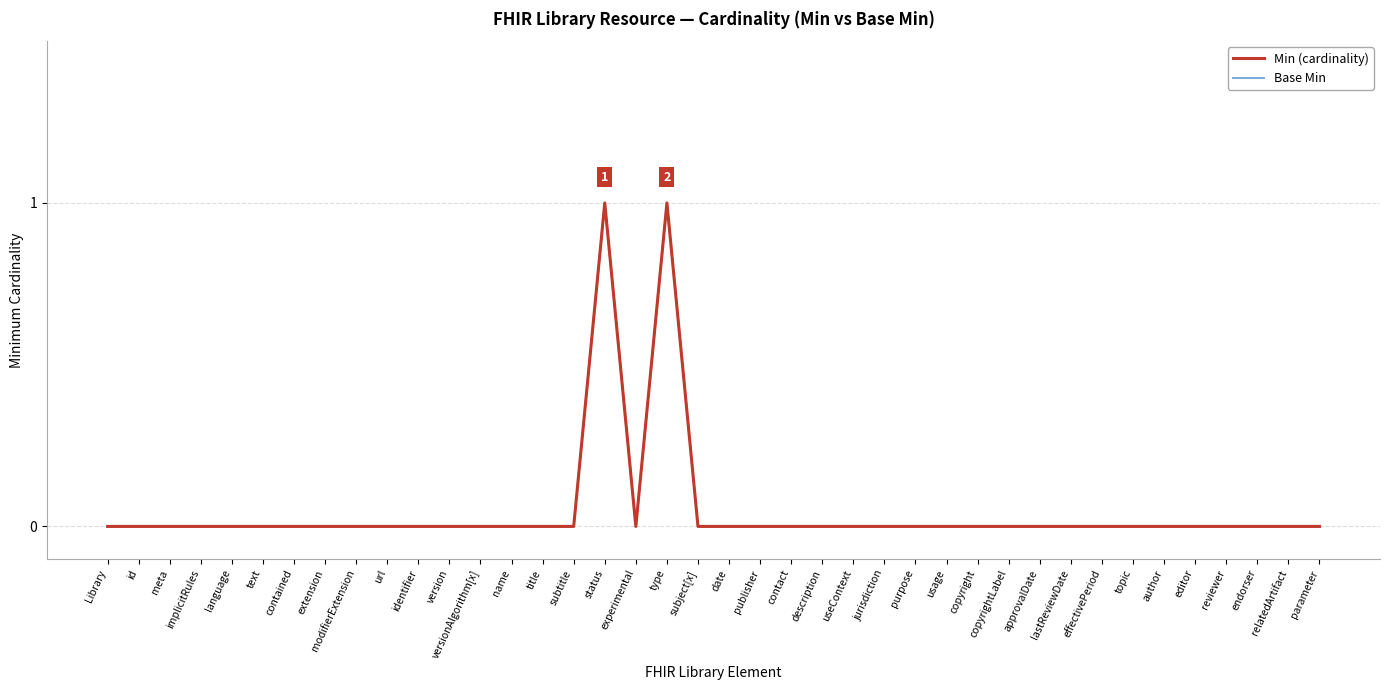

Does the chart display data point markers on the line(s)?

No